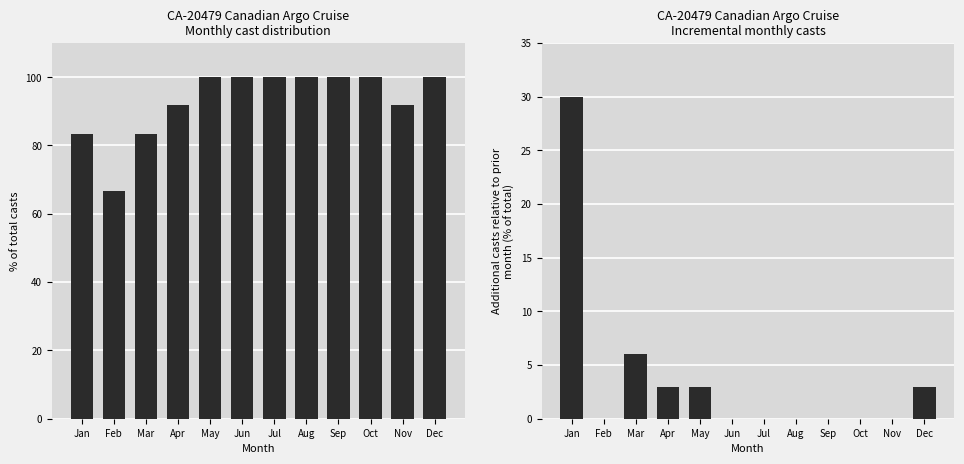

What value does the Additional casts relative to prior month series have at May?

3.0